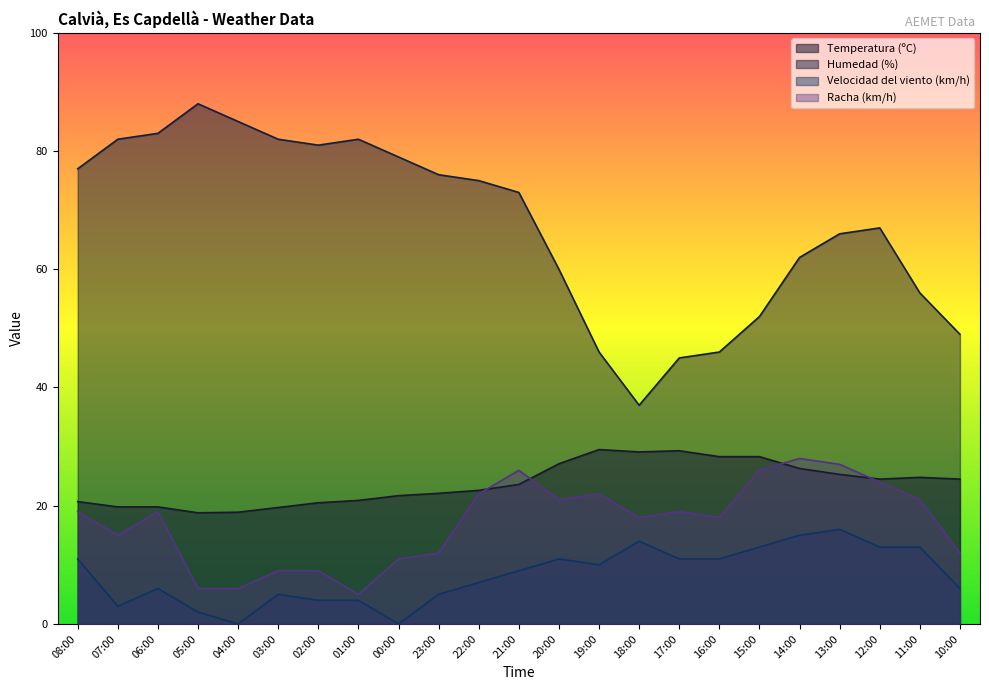

Where is the first local maximum for Racha (km/h)?

06:00